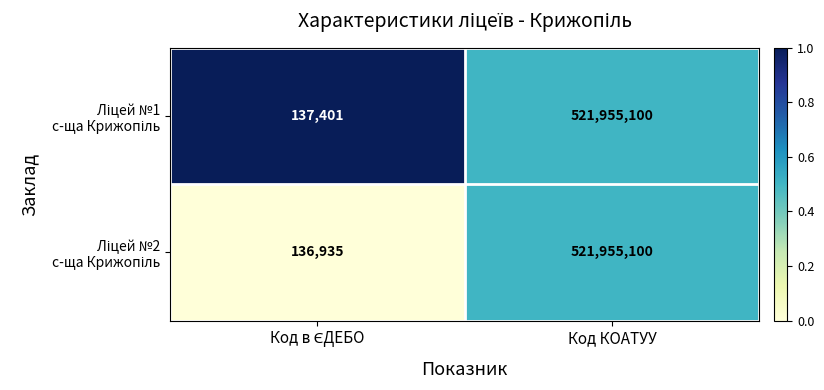

What is the greatest value displayed?

521955100